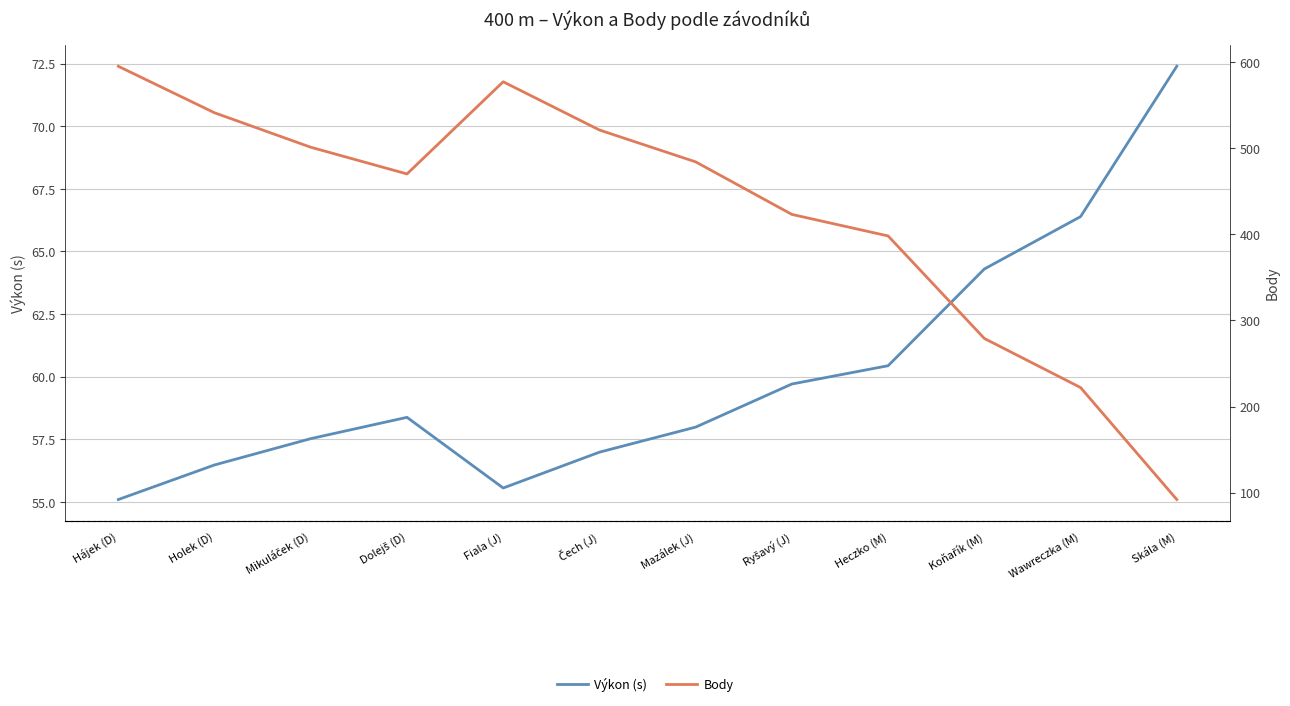

At which label does Výkon (s) first exceed 58?

Dolejš (D)